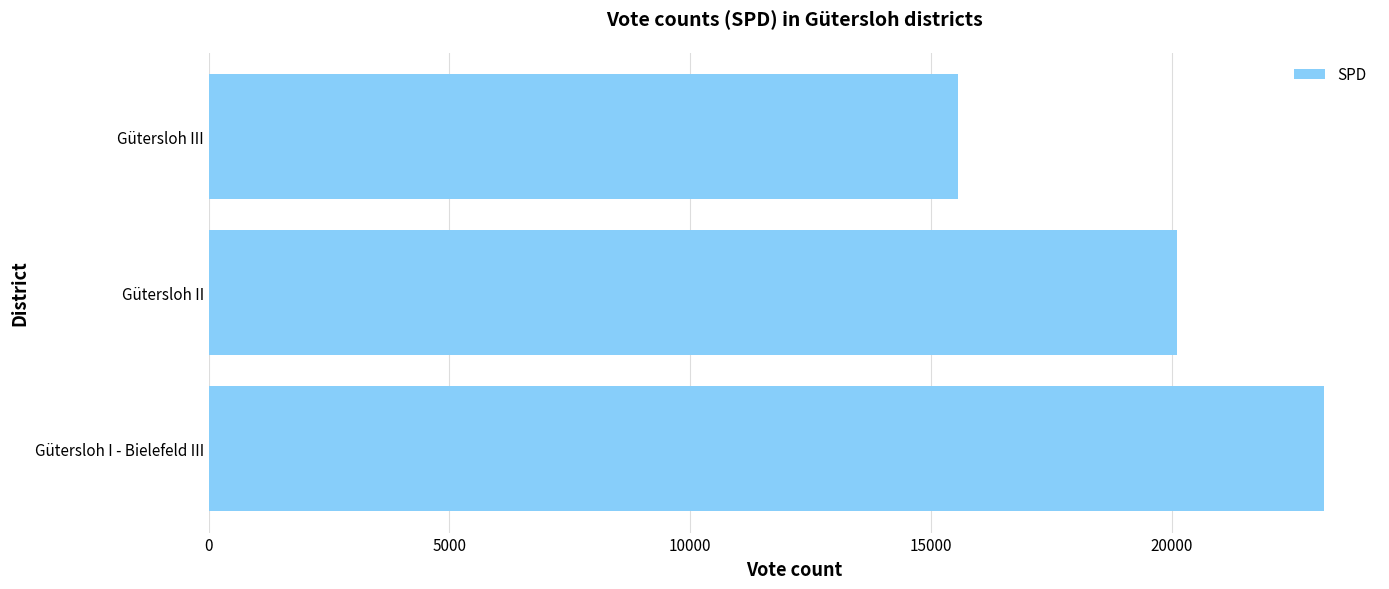

Reading bottom to top, what are all the values shown in this chart?

Gütersloh I - Bielefeld III=23167	Gütersloh II=20107	Gütersloh III=15571